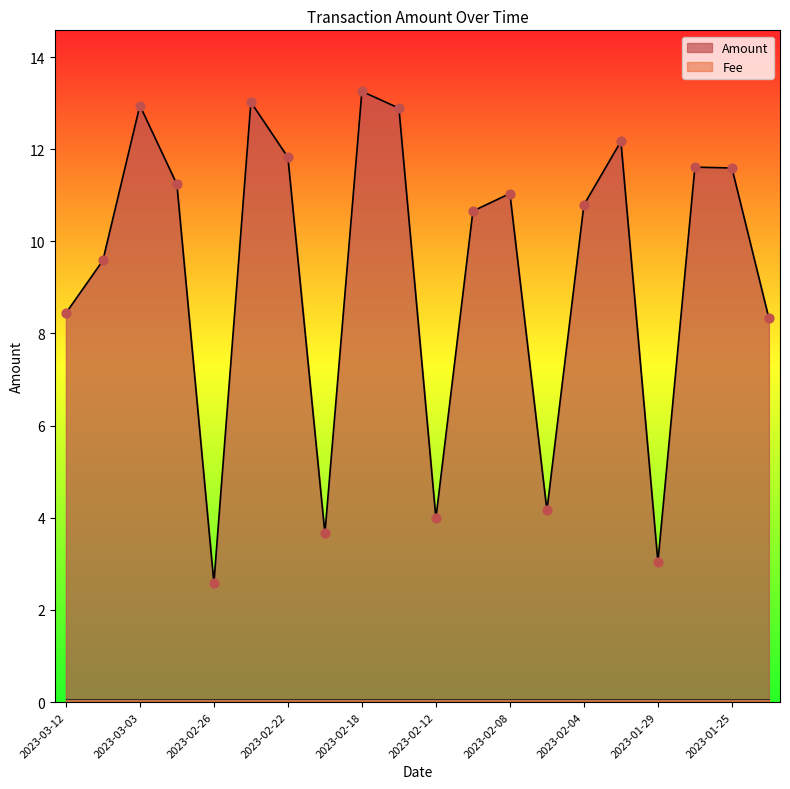

Between 2023-02-18 and 2023-02-26, which is larger?

2023-02-18